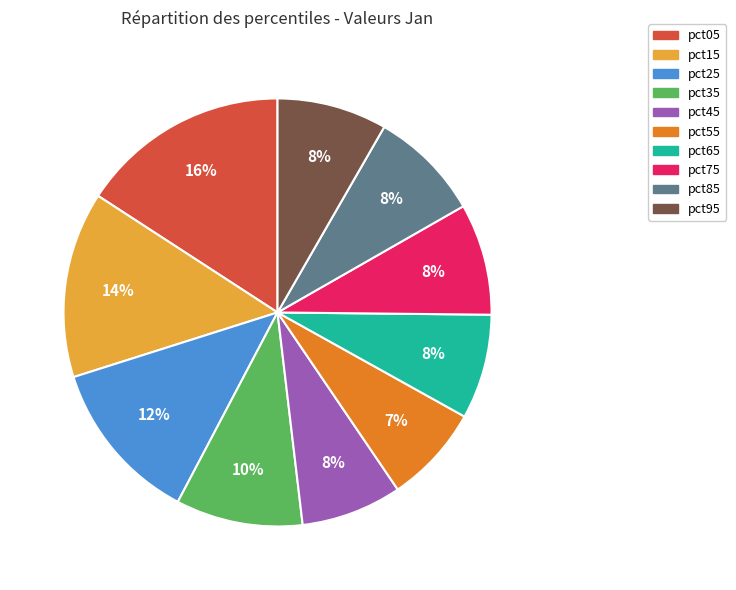

Does pct75 account for over 50% of the chart?

No